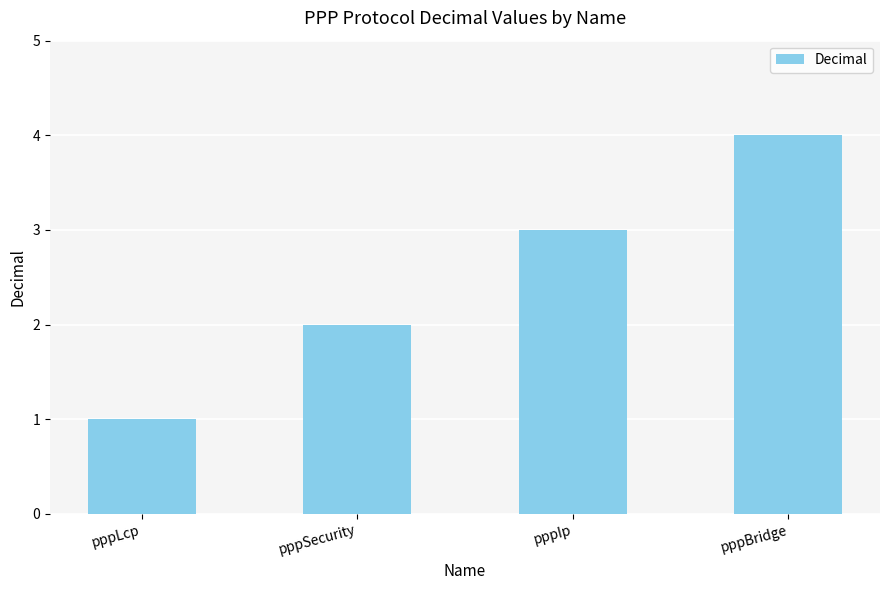

Are the bars horizontal?

No